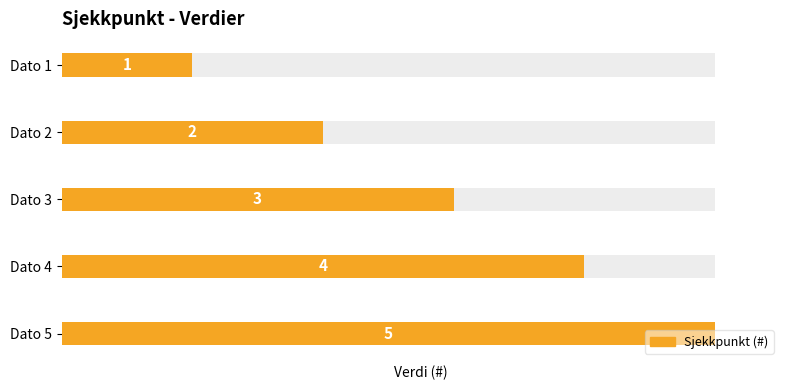

Count the number of values greater than 3.

2